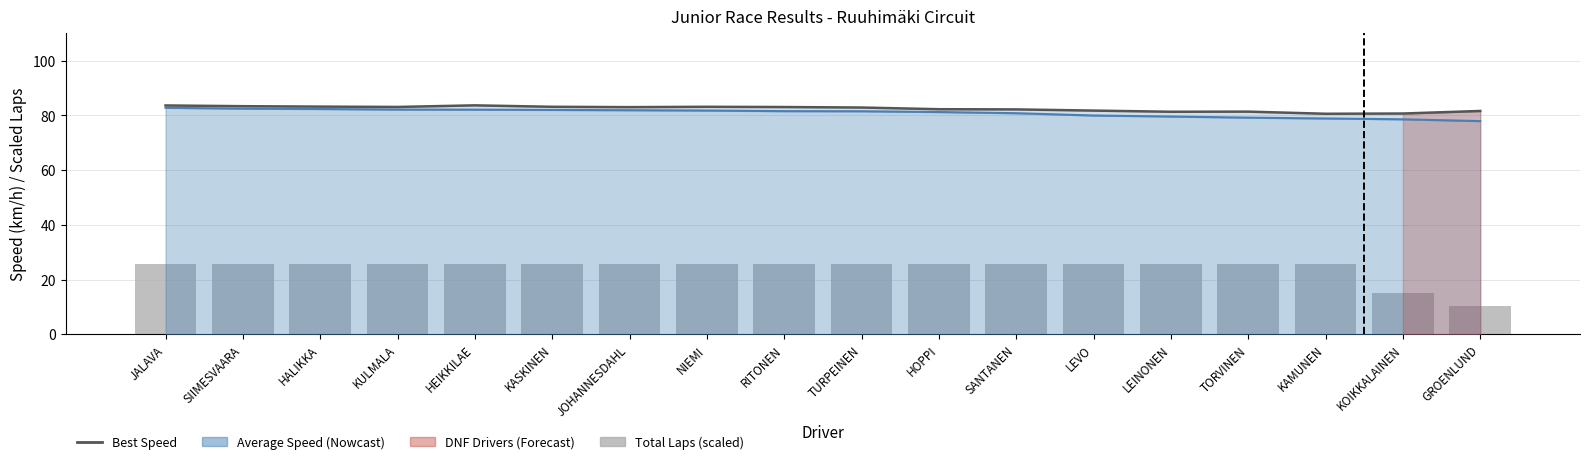

What is the sum of the Total Laps (scaled) values at RITONEN and LEVO?

51.0